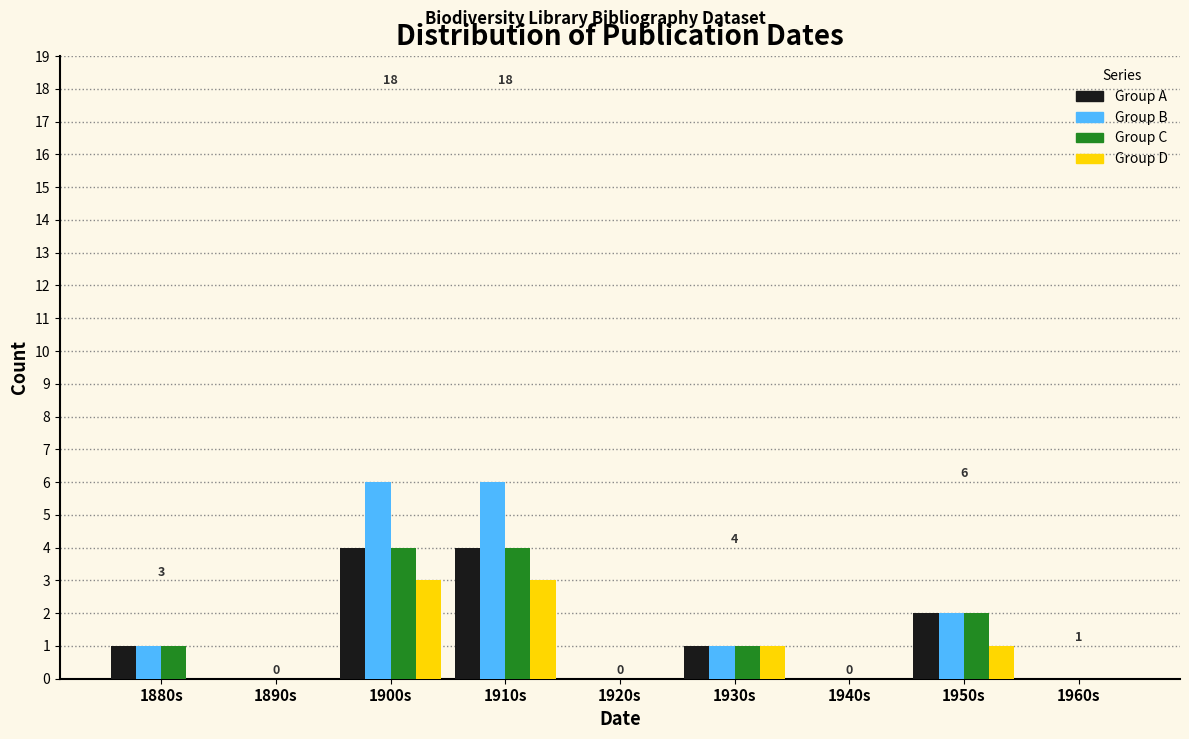

What is the maximum value shown in the chart?

6